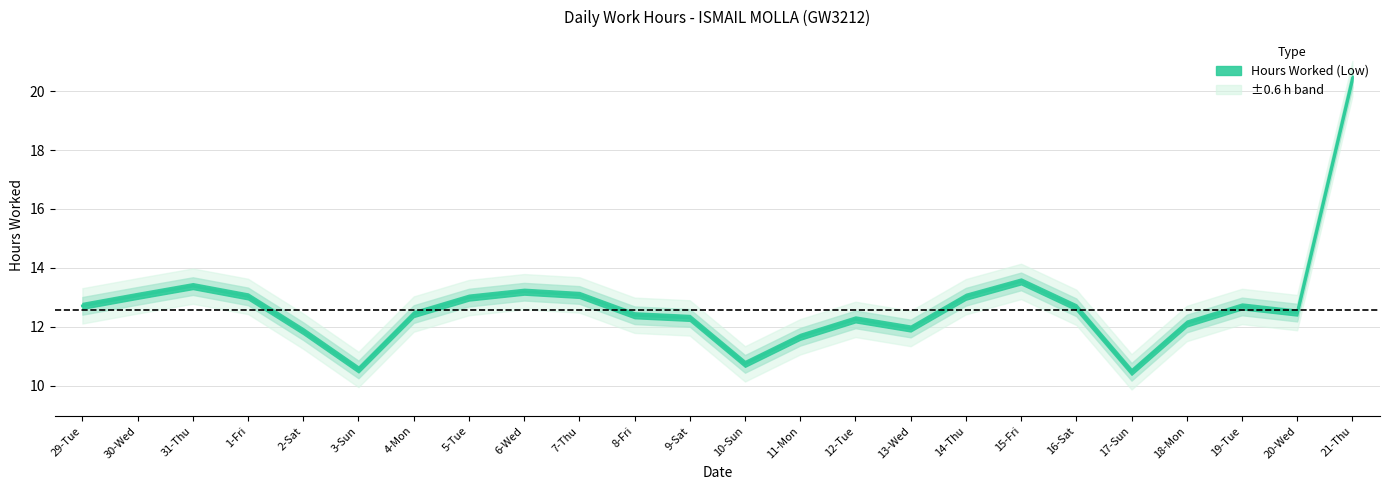

How many points are lower than both their immediate neighbors (excluding endpoints)?

5